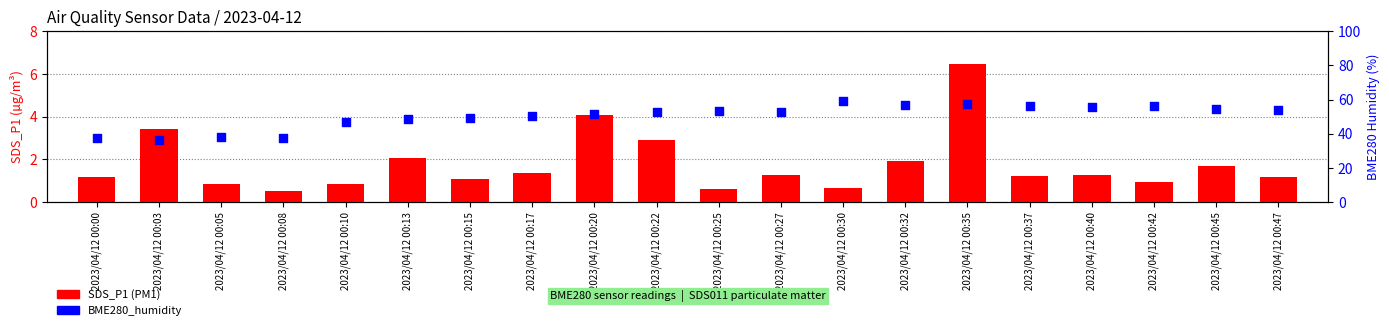

What is the total value across all series at 2023/04/12 00:37?

57.3